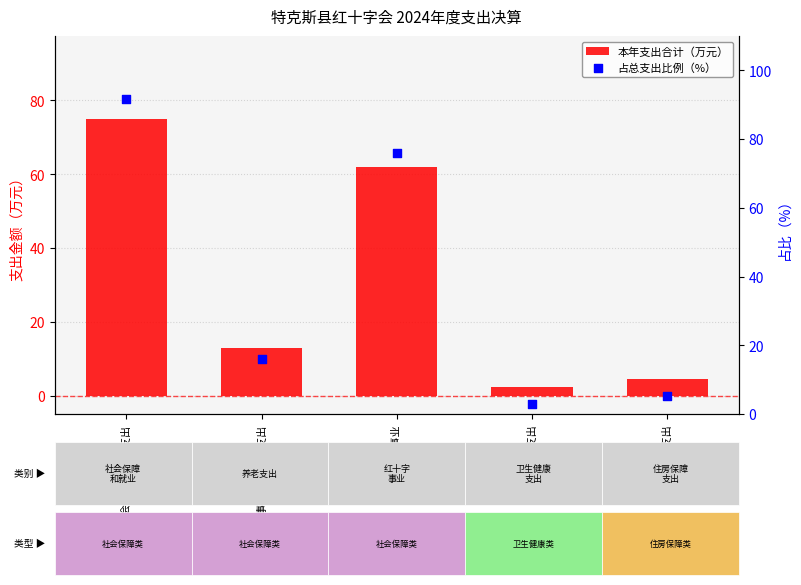

At which category is the sum across all series the highest?

社会保障和就业支出